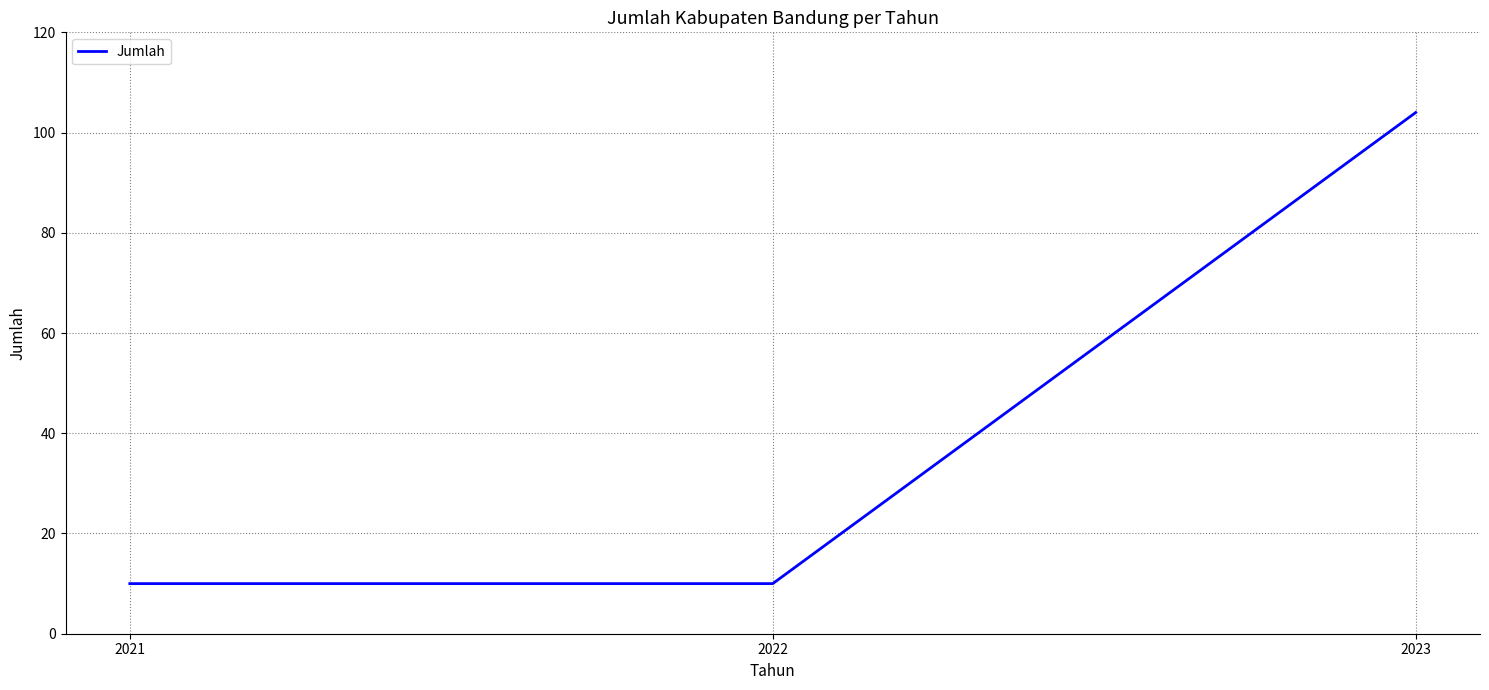

What is the sum of the values at 2022 and 2023?

114